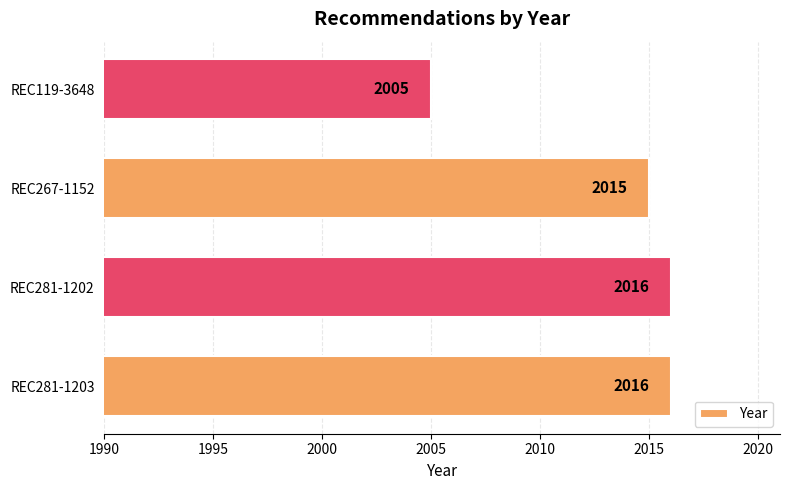

What is the approximate value at REC281-1202?

2016